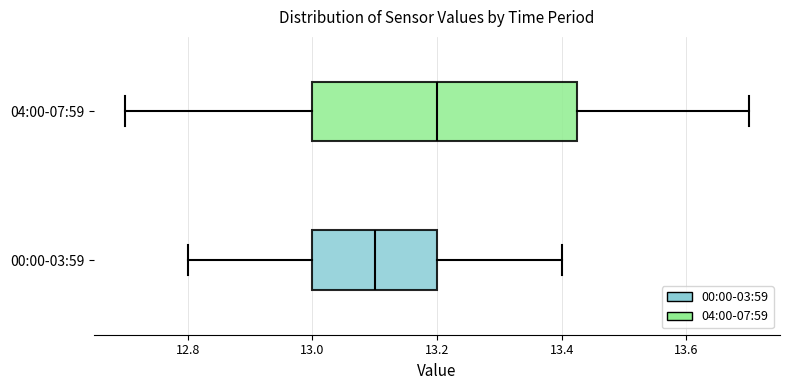

Reading bottom to top, transcribe this box plot: for each box, give where its median line is, the range the box spans, and where its two whiskers end, as read against the x-axis. The values are not printed on the chart, so give them approximately, as read against the axis.

00:00-03:59: median 13.10, box 13.00 to 13.20, whiskers 12.80 to 13.40
04:00-07:59: median 13.20, box 13.00 to 13.42, whiskers 12.70 to 13.70